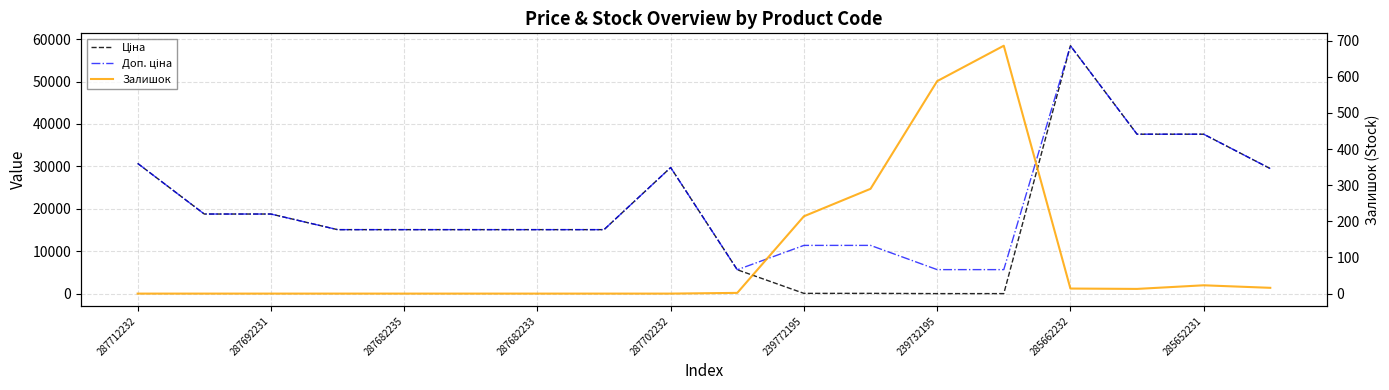

How many interior local peaks does the Ціна series have?

2